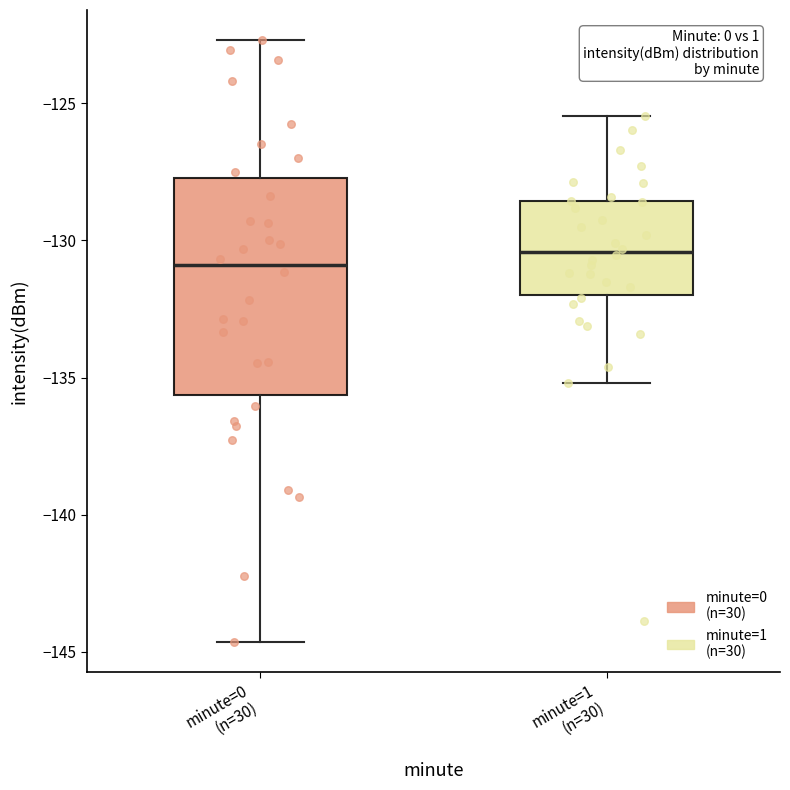

Reading left to right, transcribe this box plot: for each box, give where its median line is, the range the box spans, and where its two whiskers end, as read against the y-axis. The values are not printed on the chart, so give them approximately, as read against the axis.

minute=0 (n=30): median -131.0, box -135.5 to -127.5, whiskers -144.5 to -122.5
minute=1 (n=30): median -130.5, box -132.0 to -128.5, whiskers -135.0 to -125.5